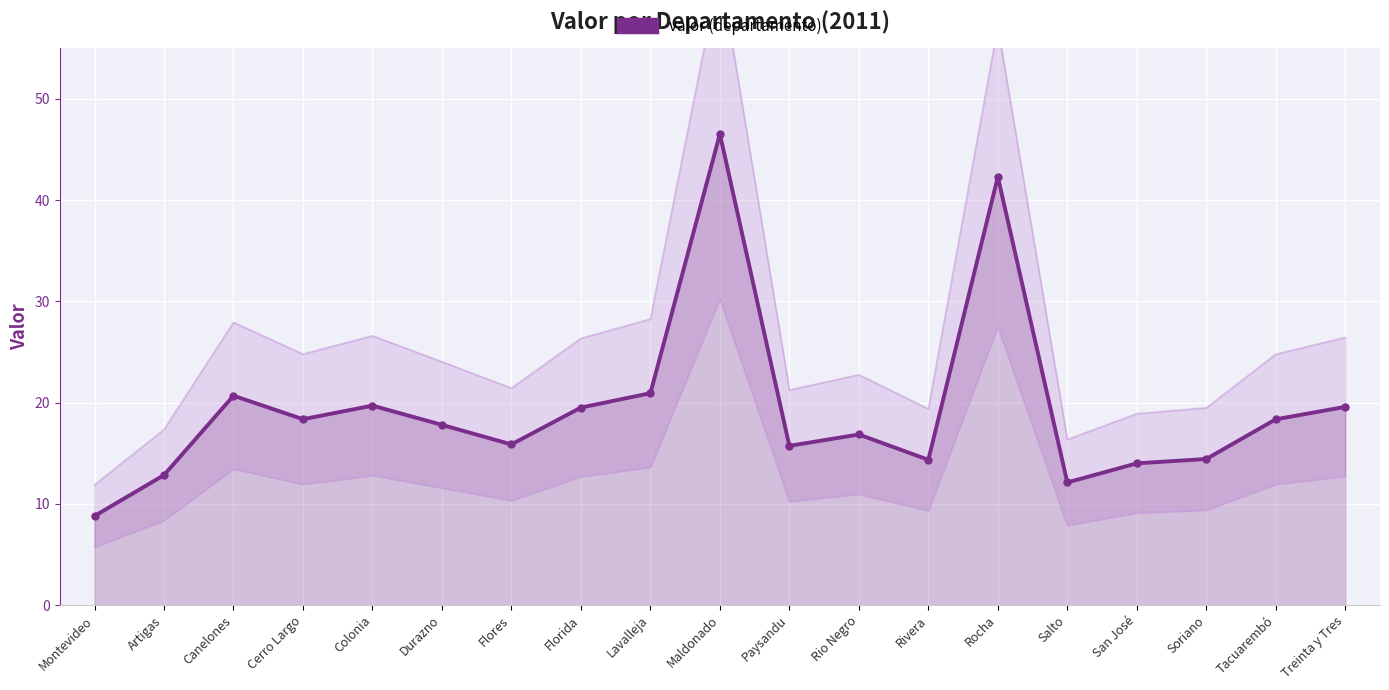

True or false: the data shows 12.3 at Treinta y Tres.

False